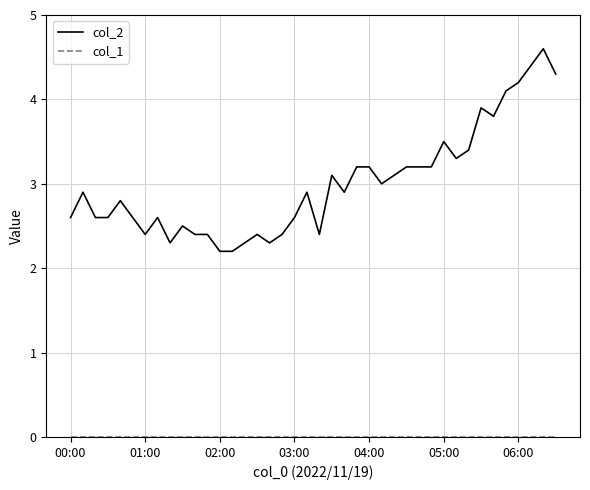

Which series has the largest total across all categories?

col_2